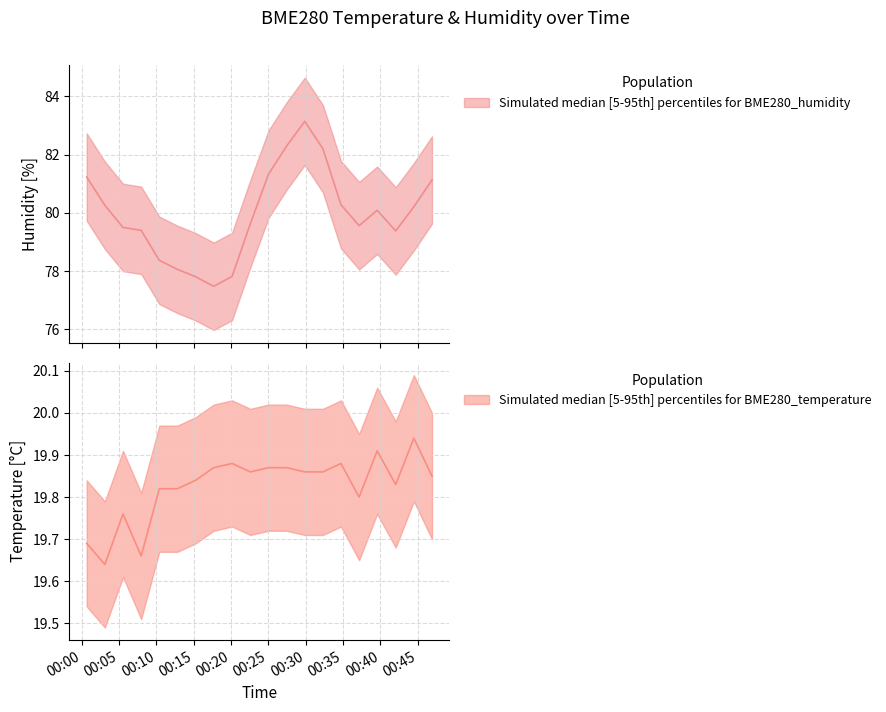

At which category does BME280_temperature reach its first local valley?

2021/09/01 00:03:05